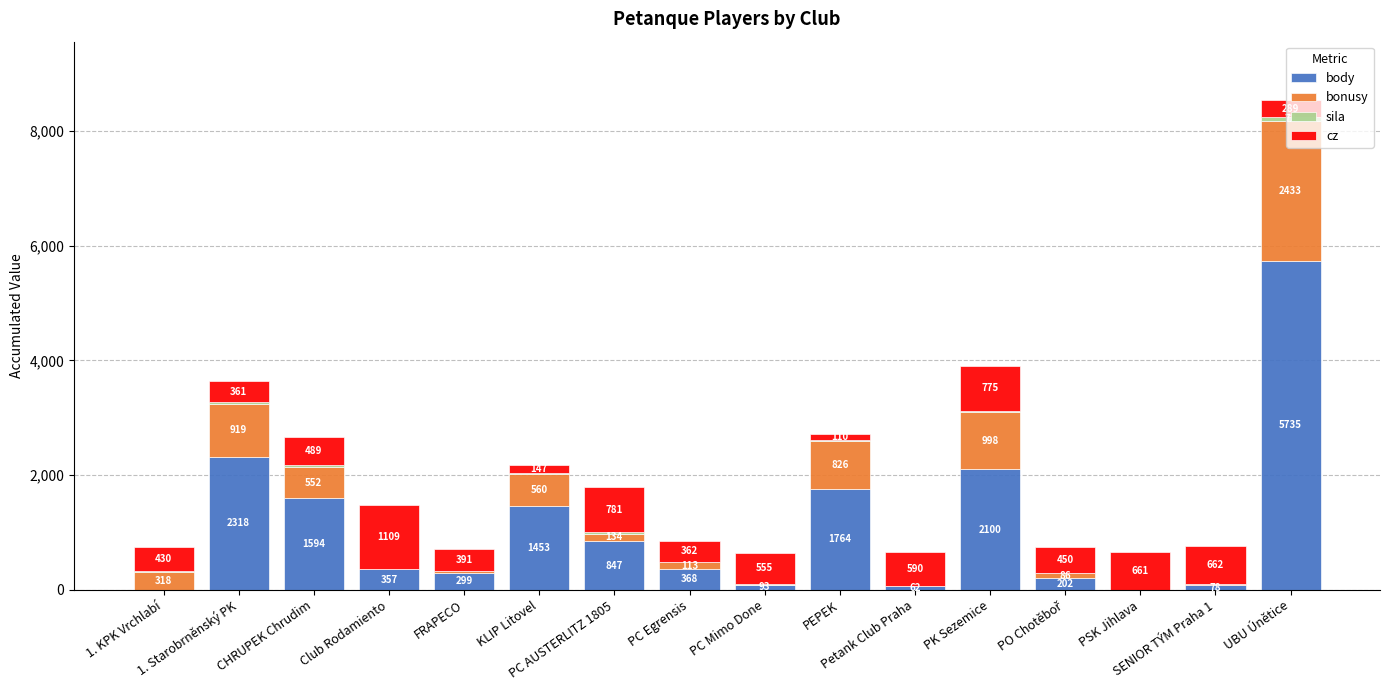

At which label does sila first exceed 7?

1. Starobrněnský PK